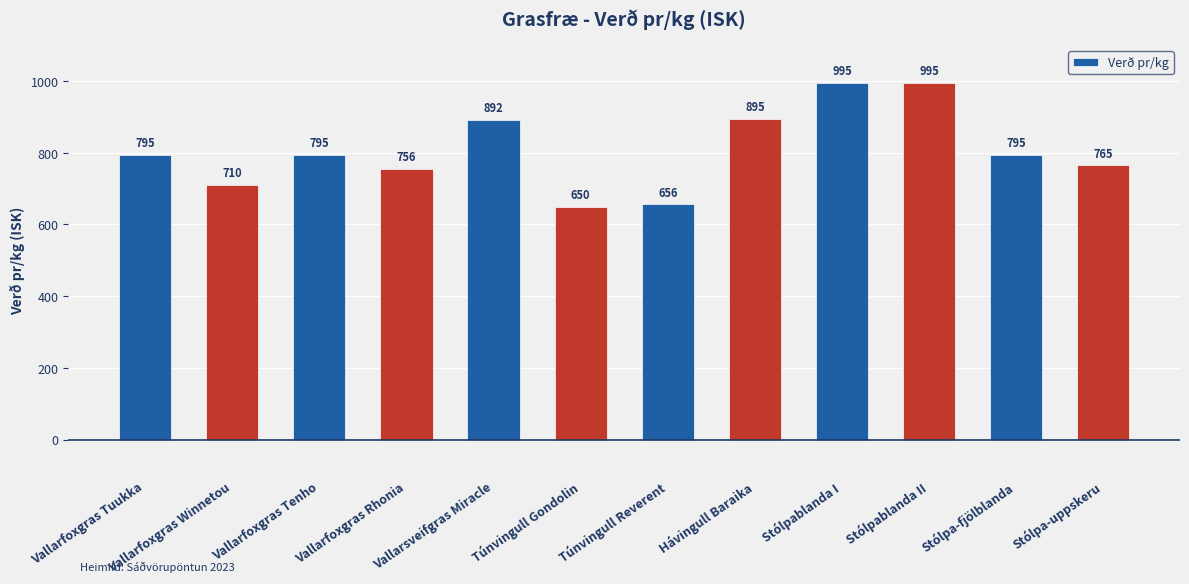

What is the change in value from Hávingull Baraika to Stólpablanda I?

+100